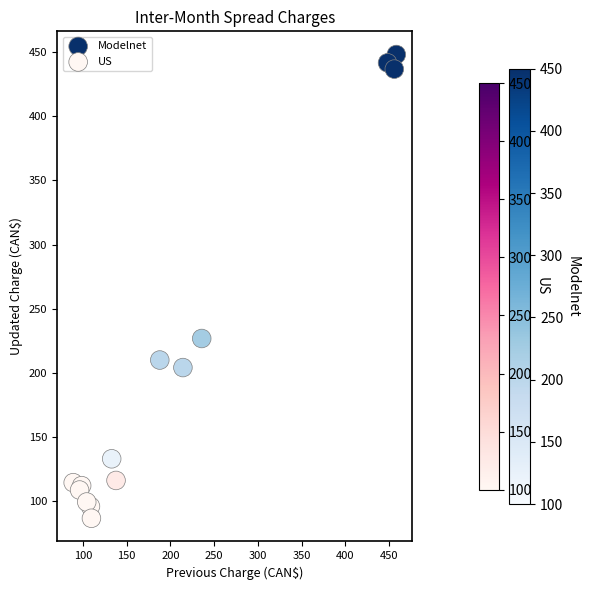

Which series has the largest Y range (max minus min)?

Modelnet